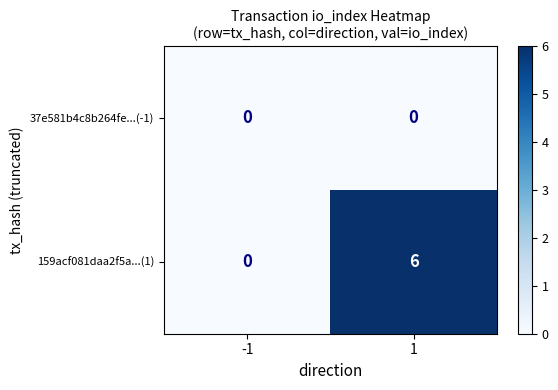

How many data points in 159acf081daa2f5a...(1) are less than 6?

1